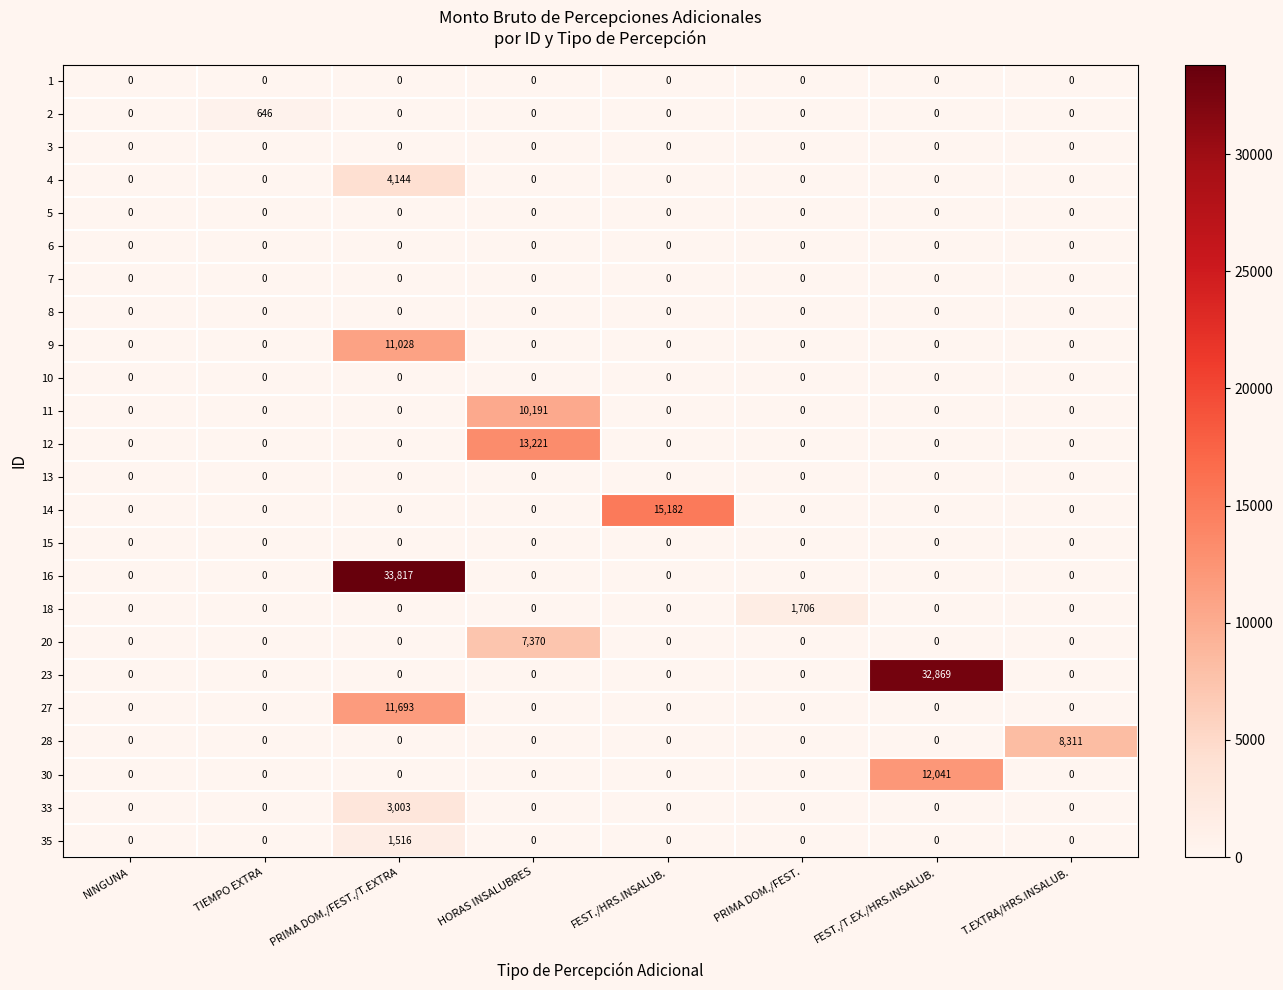

At which category is the sum across all series the highest?

PRIMA DOM./FEST./T.EXTRA